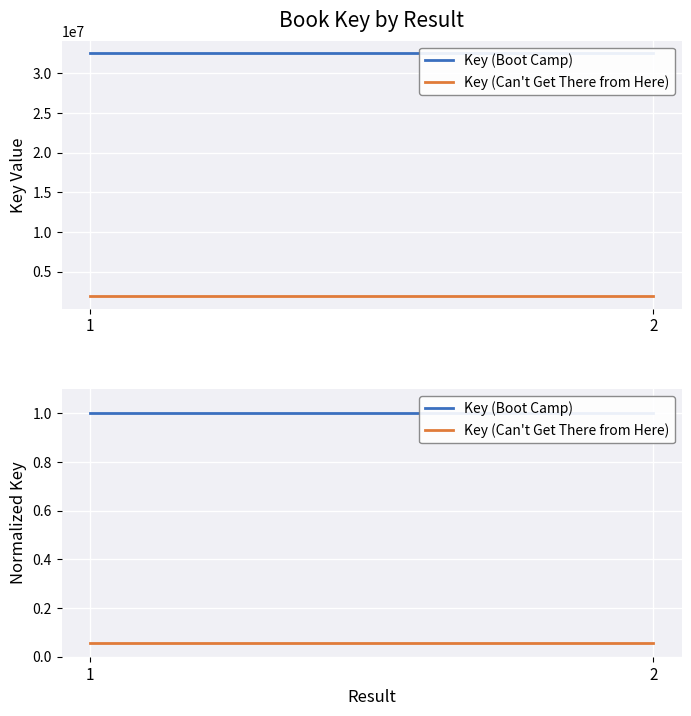

At which category is the sum across all series the highest?

1